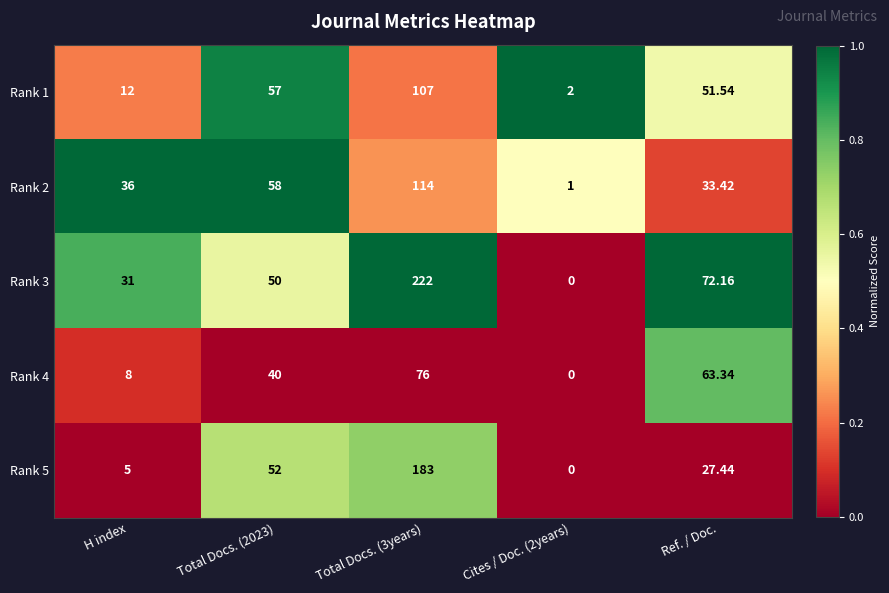

Reading left to right, list all the values displayed in this chart.

Rank 1: H index=12.0	Total Docs. (2023)=57.0	Total Docs. (3years)=107.0	Cites / Doc. (2years)=2.0	Ref. / Doc.=51.5
Rank 2: H index=36.0	Total Docs. (2023)=58.0	Total Docs. (3years)=114.0	Cites / Doc. (2years)=1.0	Ref. / Doc.=33.4
Rank 3: H index=31.0	Total Docs. (2023)=50.0	Total Docs. (3years)=222.0	Cites / Doc. (2years)=0.0	Ref. / Doc.=72.2
Rank 4: H index=8.0	Total Docs. (2023)=40.0	Total Docs. (3years)=76.0	Cites / Doc. (2years)=0.0	Ref. / Doc.=63.3
Rank 5: H index=5.0	Total Docs. (2023)=52.0	Total Docs. (3years)=183.0	Cites / Doc. (2years)=0.0	Ref. / Doc.=27.4